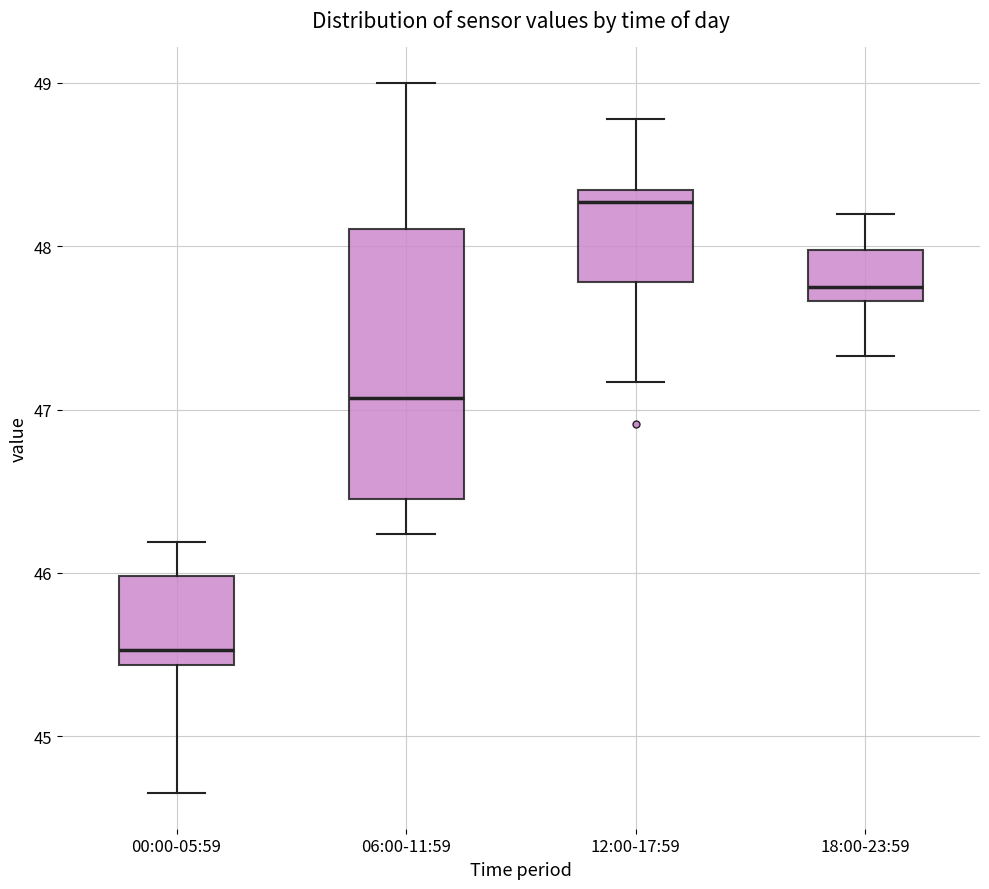

Which box is the tallest, from its lower edge to its upper edge?

06:00-11:59